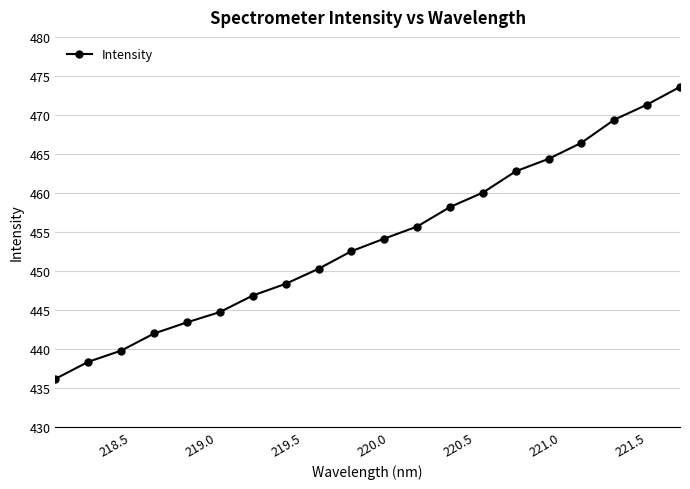

What is the value of the 10th point from the left?

452.5